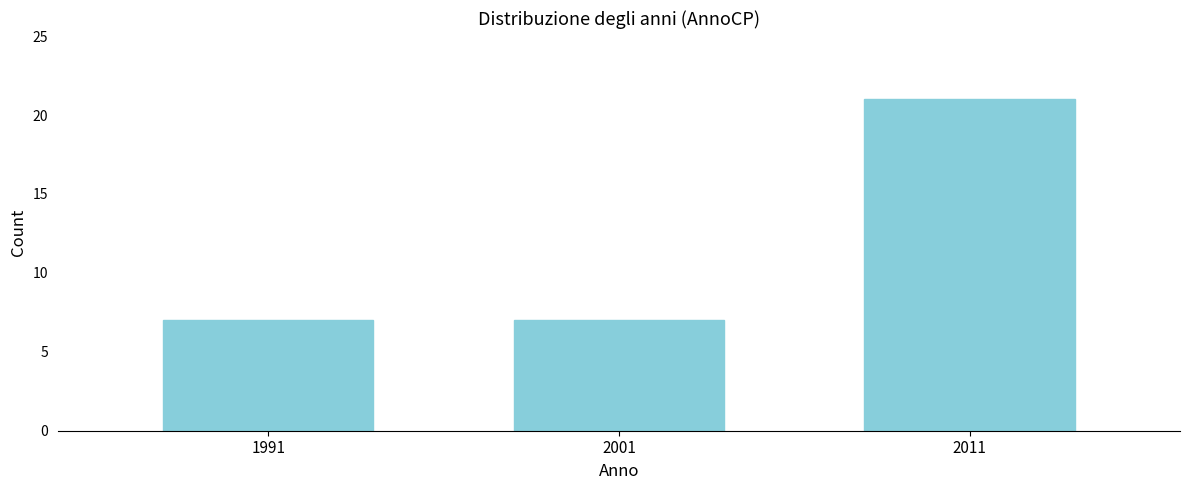

Reading right to left, list all the values displayed in this chart.

21	7	7